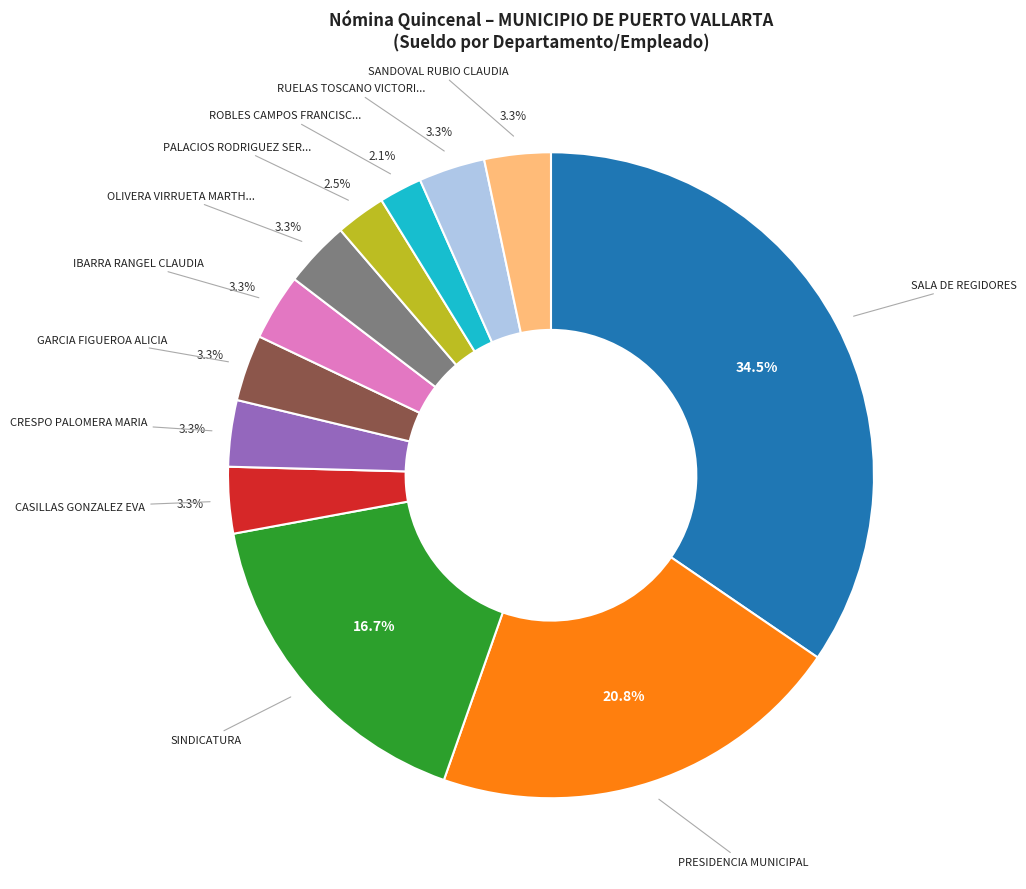

Does any single category account for the majority?

No